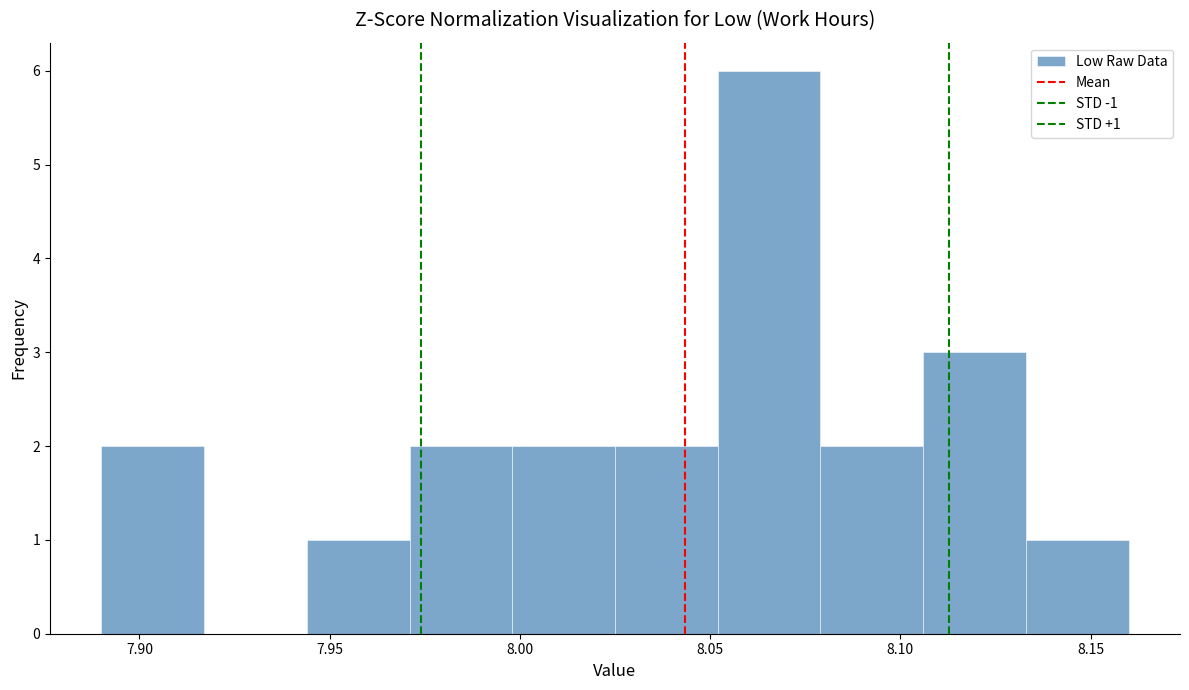

Over which range of the x-axis is the bar tallest?

8.052 to 8.079